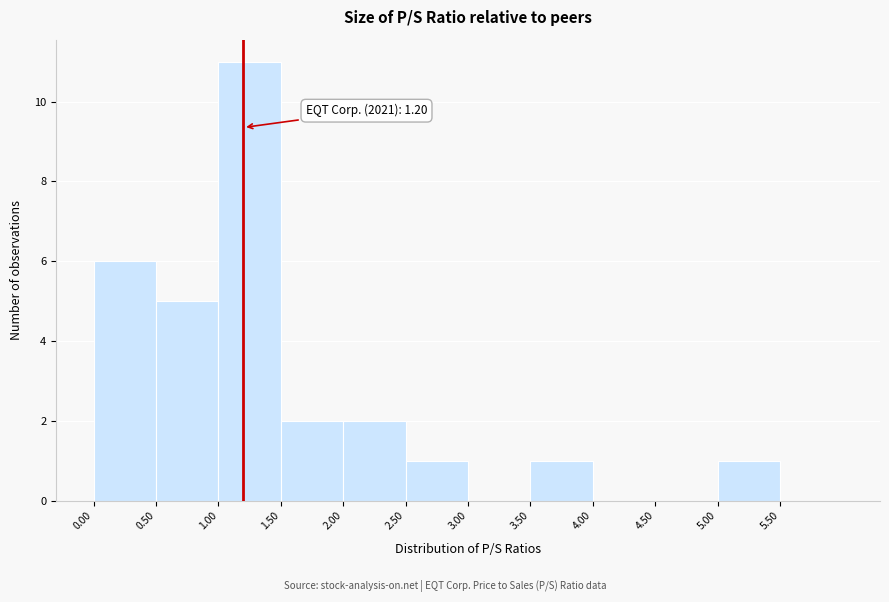

Over which range of the x-axis is the bar tallest?

1.0 to 1.5